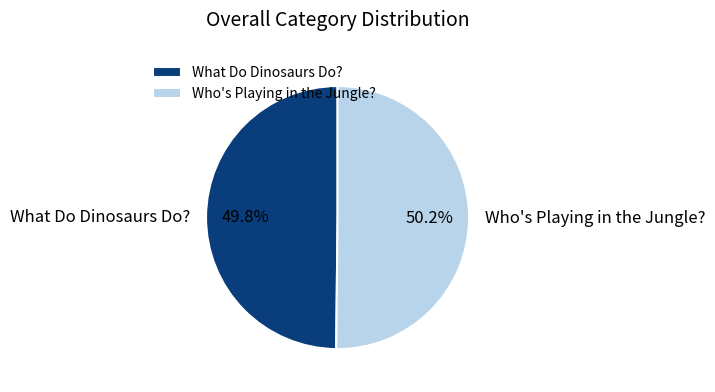

Is there a majority slice in this chart?

Yes